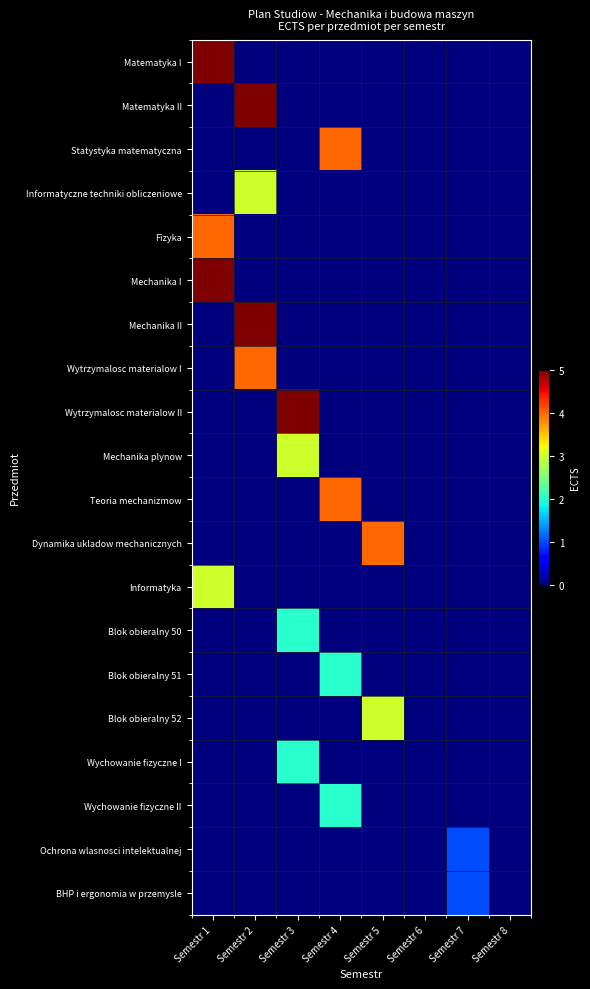

Reading right to left, extract all data points from this chart.

Matematyka I: Semestr 8=0	Semestr 7=0	Semestr 6=0	Semestr 5=0	Semestr 4=0	Semestr 3=0	Semestr 2=0	Semestr 1=5
Matematyka II: Semestr 8=0	Semestr 7=0	Semestr 6=0	Semestr 5=0	Semestr 4=0	Semestr 3=0	Semestr 2=5	Semestr 1=0
Statystyka matematyczna: Semestr 8=0	Semestr 7=0	Semestr 6=0	Semestr 5=0	Semestr 4=4	Semestr 3=0	Semestr 2=0	Semestr 1=0
Informatyczne techniki obliczeniowe: Semestr 8=0	Semestr 7=0	Semestr 6=0	Semestr 5=0	Semestr 4=0	Semestr 3=0	Semestr 2=3	Semestr 1=0
Fizyka: Semestr 8=0	Semestr 7=0	Semestr 6=0	Semestr 5=0	Semestr 4=0	Semestr 3=0	Semestr 2=0	Semestr 1=4
Mechanika I: Semestr 8=0	Semestr 7=0	Semestr 6=0	Semestr 5=0	Semestr 4=0	Semestr 3=0	Semestr 2=0	Semestr 1=5
Mechanika II: Semestr 8=0	Semestr 7=0	Semestr 6=0	Semestr 5=0	Semestr 4=0	Semestr 3=0	Semestr 2=5	Semestr 1=0
Wytrzymalosc materialow I: Semestr 8=0	Semestr 7=0	Semestr 6=0	Semestr 5=0	Semestr 4=0	Semestr 3=0	Semestr 2=4	Semestr 1=0
Wytrzymalosc materialow II: Semestr 8=0	Semestr 7=0	Semestr 6=0	Semestr 5=0	Semestr 4=0	Semestr 3=5	Semestr 2=0	Semestr 1=0
Mechanika plynow: Semestr 8=0	Semestr 7=0	Semestr 6=0	Semestr 5=0	Semestr 4=0	Semestr 3=3	Semestr 2=0	Semestr 1=0
Teoria mechanizmow: Semestr 8=0	Semestr 7=0	Semestr 6=0	Semestr 5=0	Semestr 4=4	Semestr 3=0	Semestr 2=0	Semestr 1=0
Dynamika ukladow mechanicznych: Semestr 8=0	Semestr 7=0	Semestr 6=0	Semestr 5=4	Semestr 4=0	Semestr 3=0	Semestr 2=0	Semestr 1=0
Informatyka: Semestr 8=0	Semestr 7=0	Semestr 6=0	Semestr 5=0	Semestr 4=0	Semestr 3=0	Semestr 2=0	Semestr 1=3
Blok obieralny 50: Semestr 8=0	Semestr 7=0	Semestr 6=0	Semestr 5=0	Semestr 4=0	Semestr 3=2	Semestr 2=0	Semestr 1=0
Blok obieralny 51: Semestr 8=0	Semestr 7=0	Semestr 6=0	Semestr 5=0	Semestr 4=2	Semestr 3=0	Semestr 2=0	Semestr 1=0
Blok obieralny 52: Semestr 8=0	Semestr 7=0	Semestr 6=0	Semestr 5=3	Semestr 4=0	Semestr 3=0	Semestr 2=0	Semestr 1=0
Wychowanie fizyczne I: Semestr 8=0	Semestr 7=0	Semestr 6=0	Semestr 5=0	Semestr 4=0	Semestr 3=2	Semestr 2=0	Semestr 1=0
Wychowanie fizyczne II: Semestr 8=0	Semestr 7=0	Semestr 6=0	Semestr 5=0	Semestr 4=2	Semestr 3=0	Semestr 2=0	Semestr 1=0
Ochrona wlasnosci intelektualnej: Semestr 8=0	Semestr 7=1	Semestr 6=0	Semestr 5=0	Semestr 4=0	Semestr 3=0	Semestr 2=0	Semestr 1=0
BHP i ergonomia w przemysle: Semestr 8=0	Semestr 7=1	Semestr 6=0	Semestr 5=0	Semestr 4=0	Semestr 3=0	Semestr 2=0	Semestr 1=0